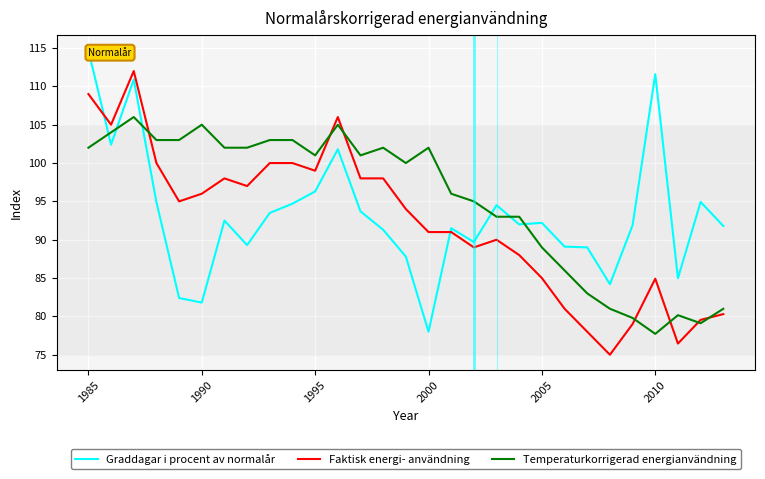

True or false: Faktisk energi- användning and Graddagar i procent av normalår cross at least once.

True